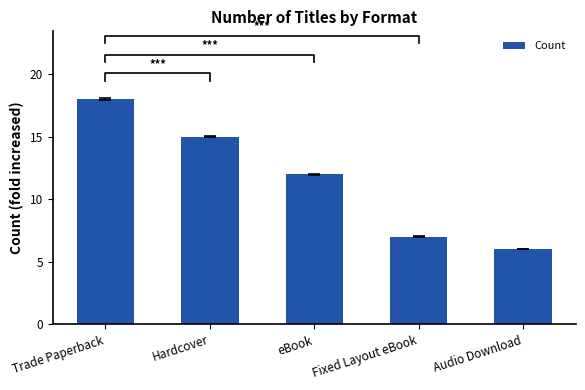

What is the difference between the maximum and second lowest values?

11